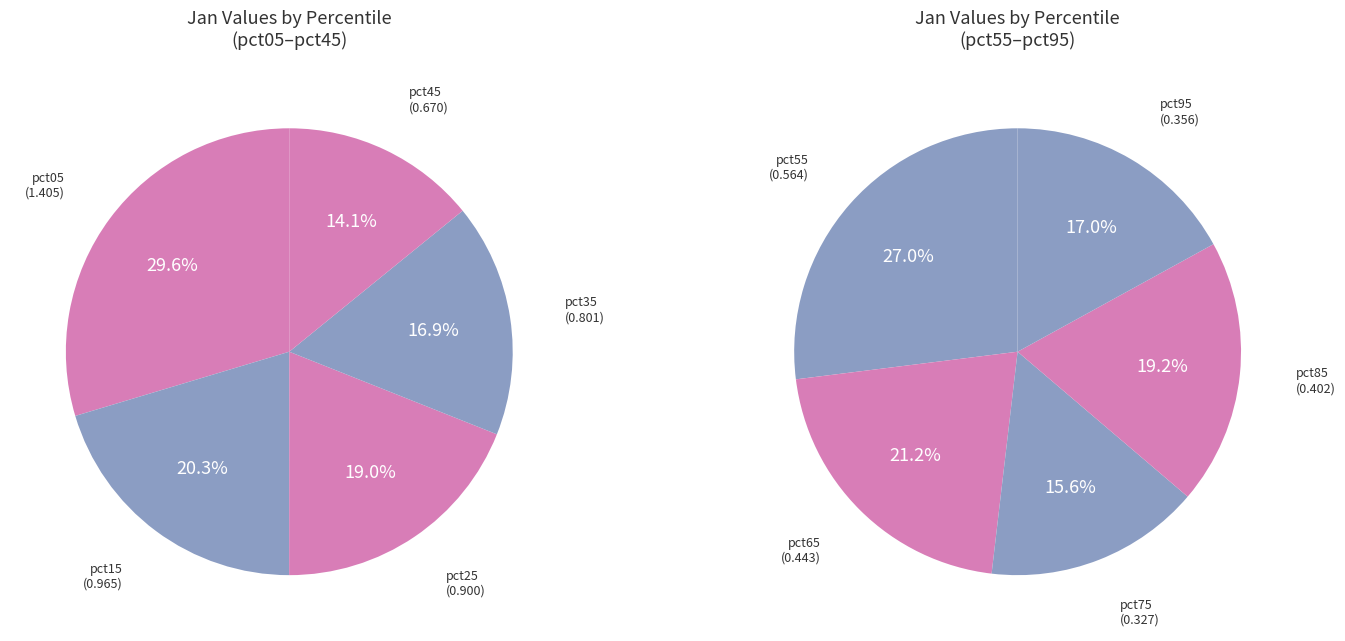

Count the number of slices in the pie.

10